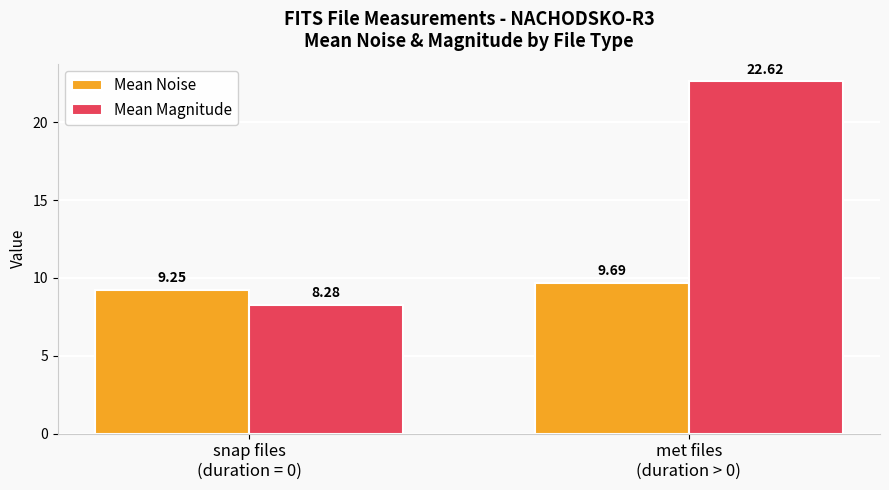

What is the value of the Mean Magnitude bar at the 1st from the left?

8.3